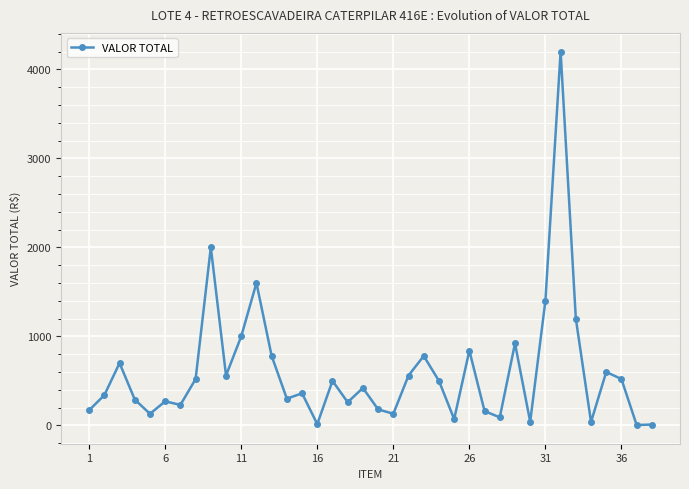

What is the maximum value shown in the chart?

4200.0